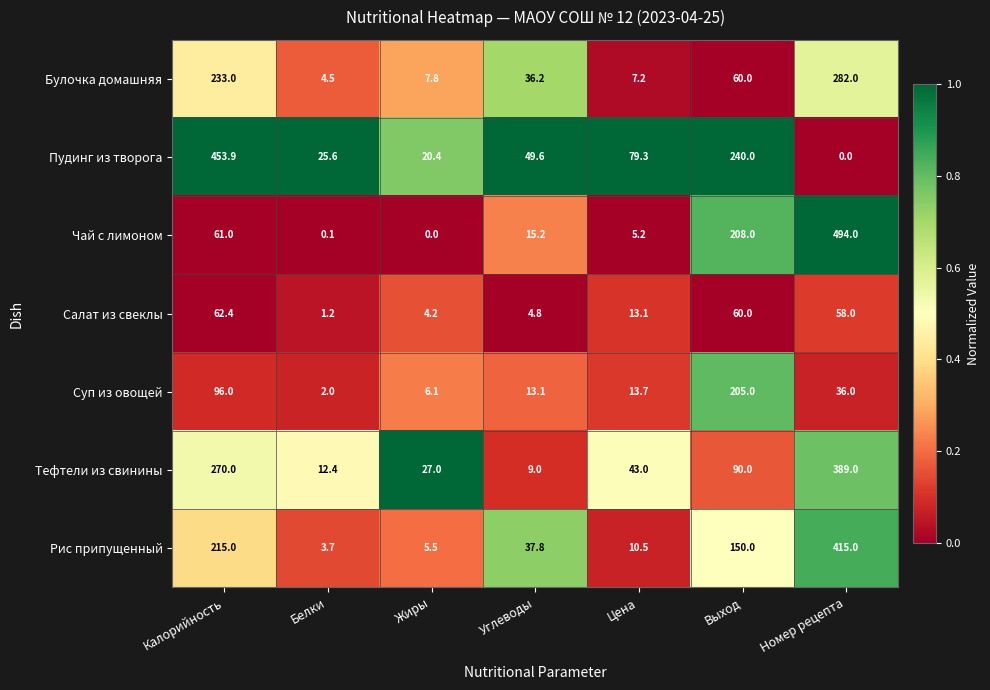

Which series has the widest spread of values?

Чай с лимоном